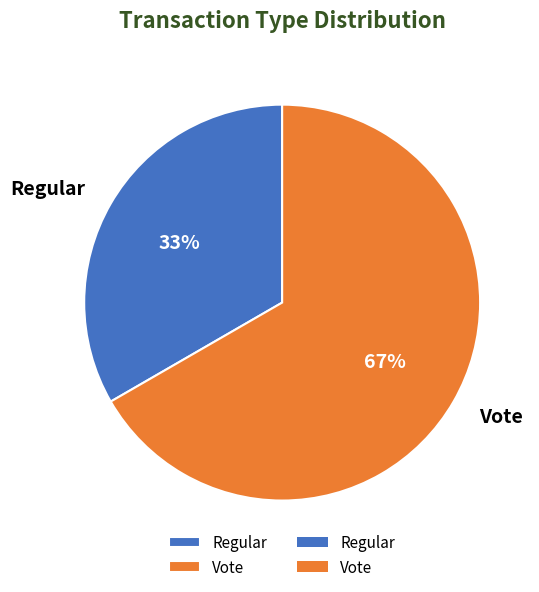

Does Vote represent more than half of the total?

Yes